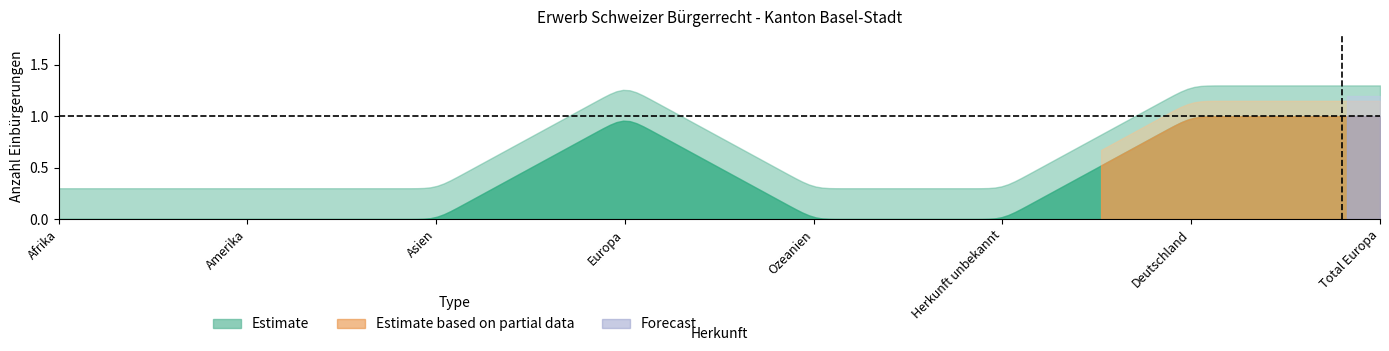

True or false: Total Einbuergerungen and Erleichterte intersect in this chart.

False